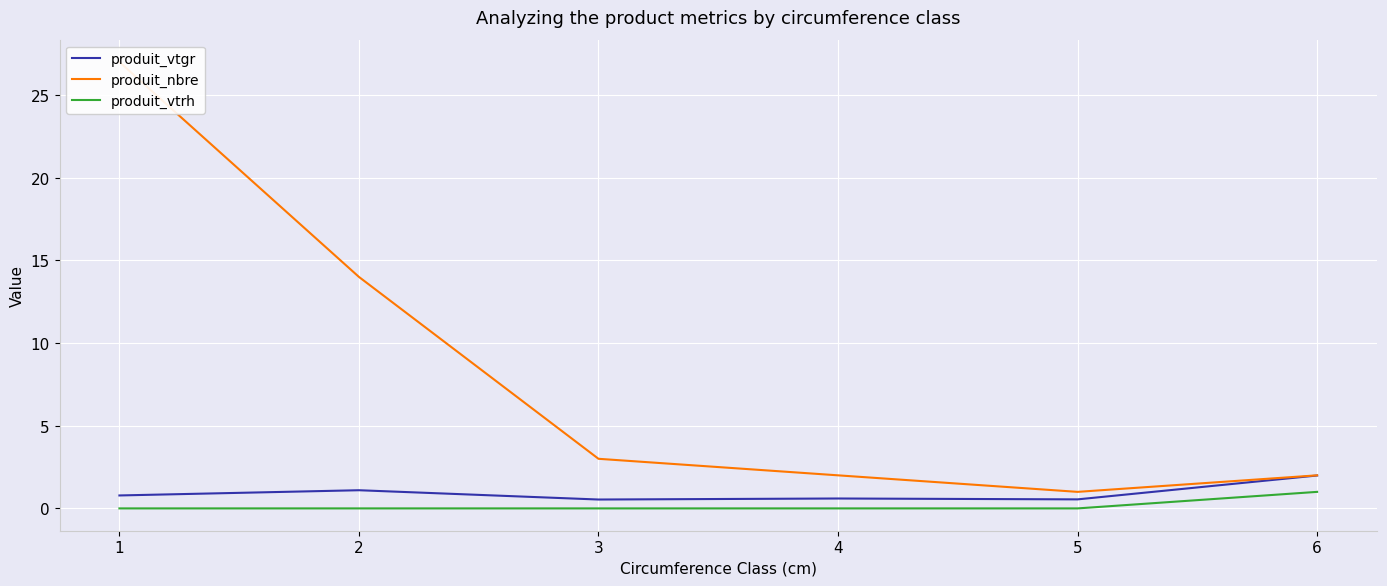

Reading right to left, transcribe all the data shown in this chart.

produit_vtgr: 6=2.0	5=0.5	4=0.6	3=0.5	2=1.1	1=0.8
produit_nbre: 6=2.0	5=1.0	4=2.0	3=3.0	2=14.0	1=27.0
produit_vtrh: 6=1.0	5=0.0	4=0.0	3=0.0	2=0.0	1=0.0